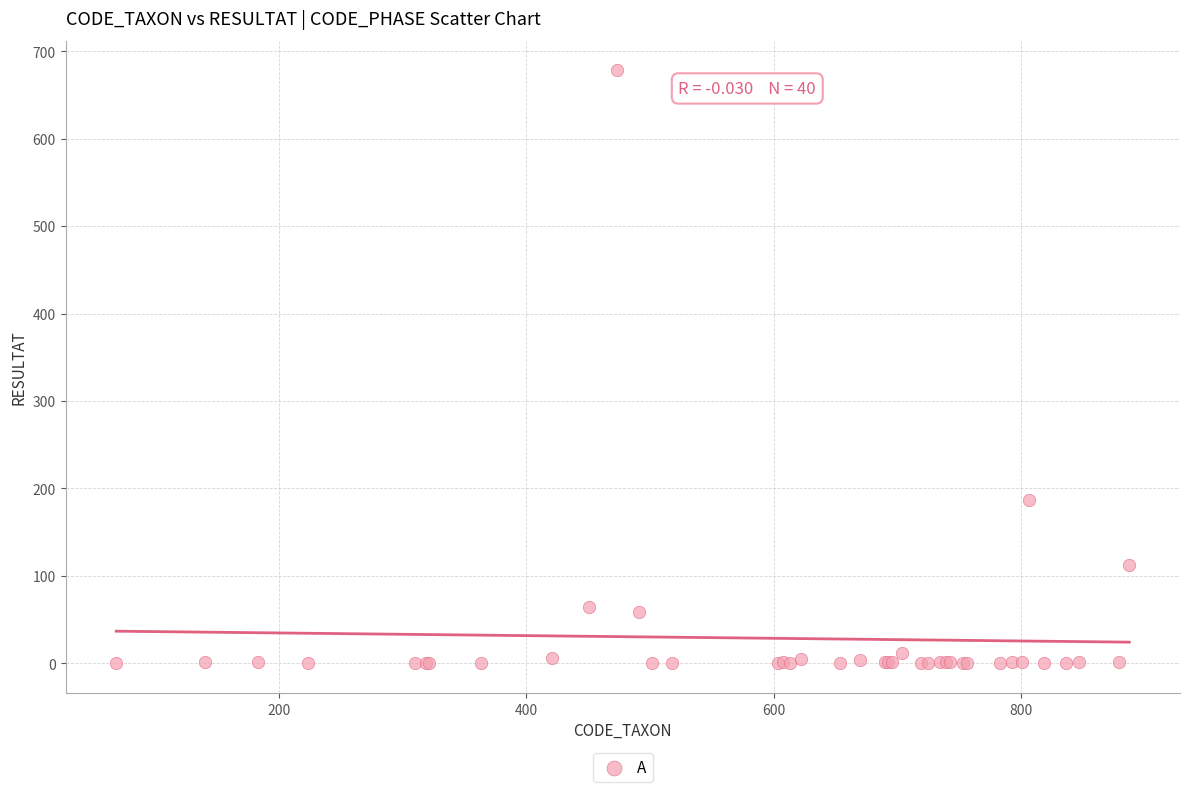

What Y value in the scatter plot is closest to 339?

187